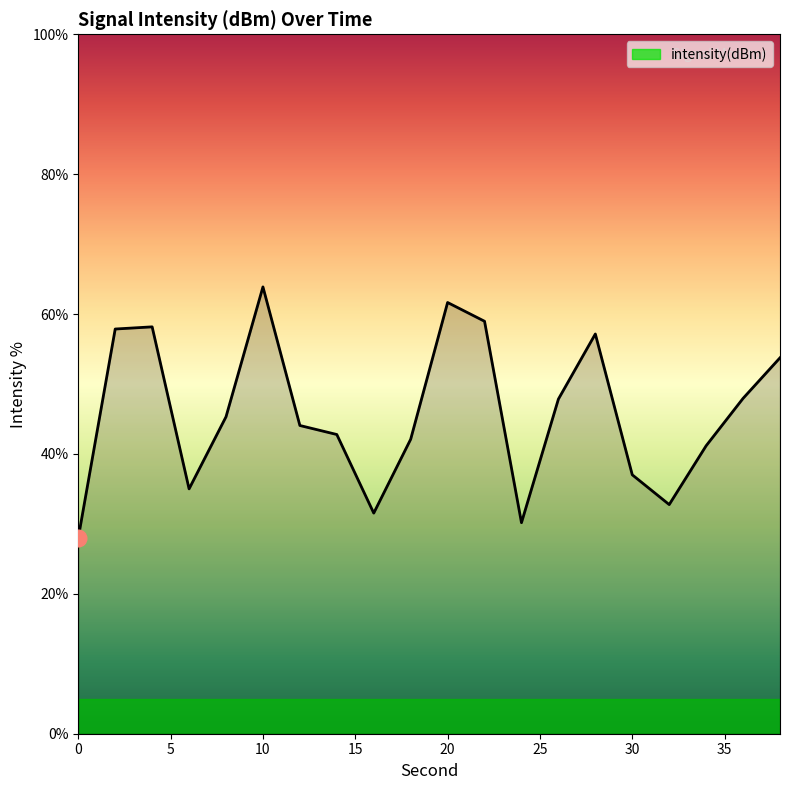

What is the difference between the maximum and minimum values?

35.9